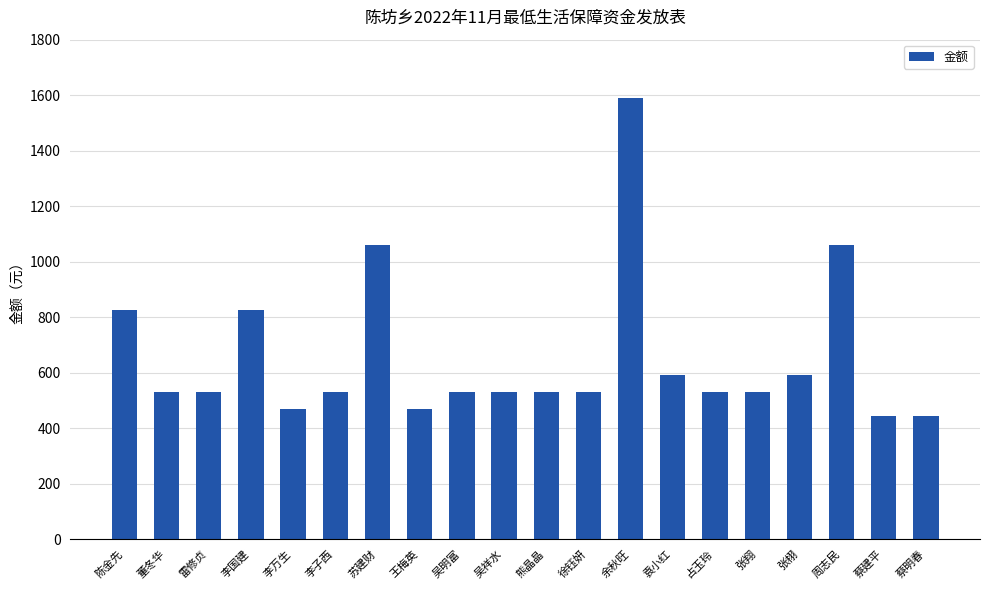

What is the smallest value displayed?

445